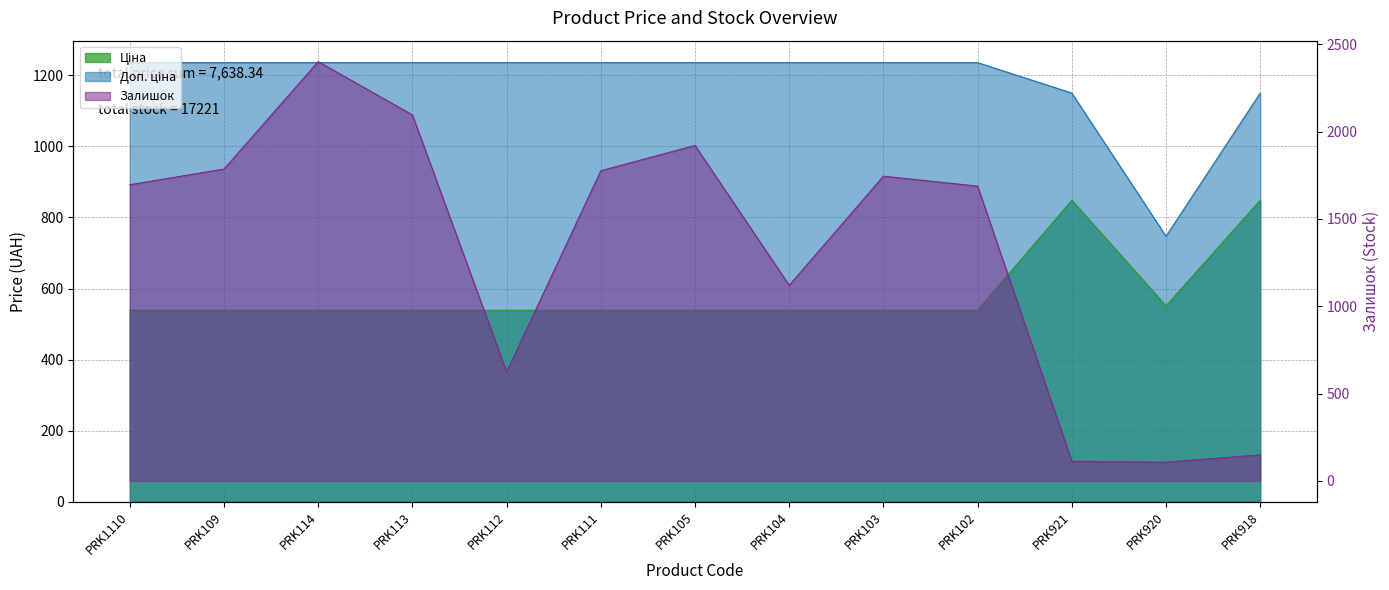

At which category does Доп. ціна reach its first local valley?

PRK920